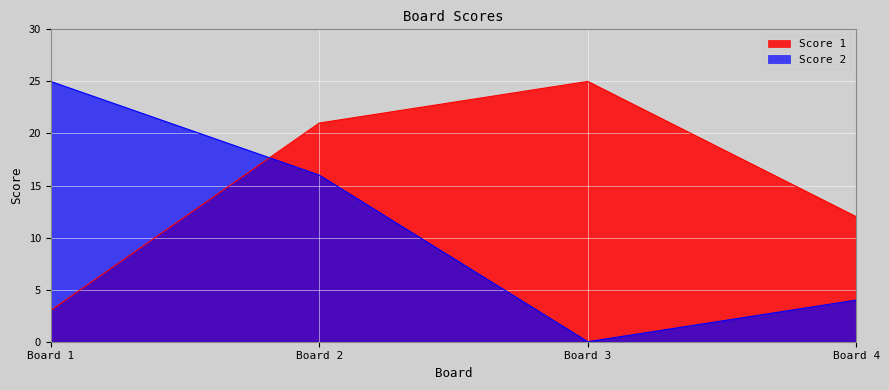

Reading right to left, transcribe all the data shown in this chart.

Score 1: 12	25	21	3
Score 2: 4	0	16	25